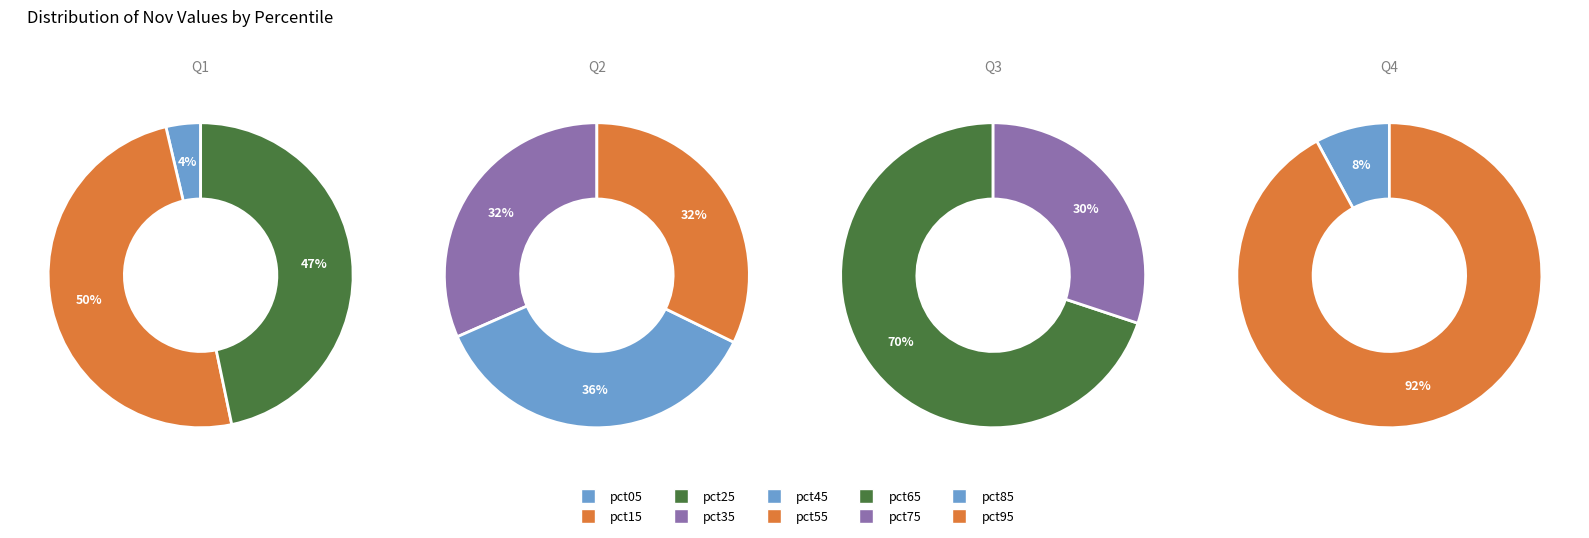

Combined, do pct25 and pct55 account for over 50%?

No